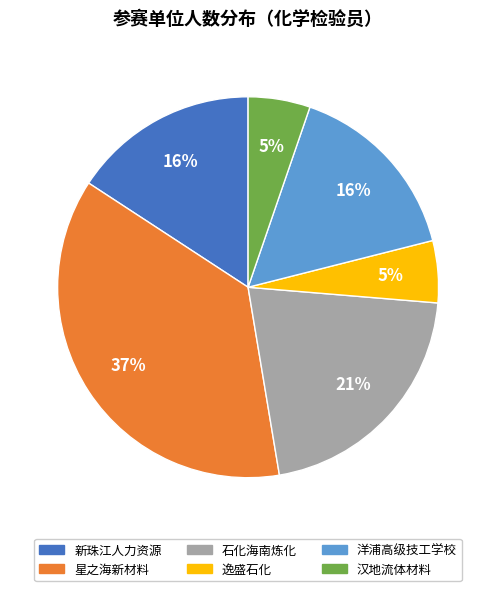

To the nearest percent, what is the difference between the 星之海新材料 and 洋浦高级技工学校 slice percentages?

21%